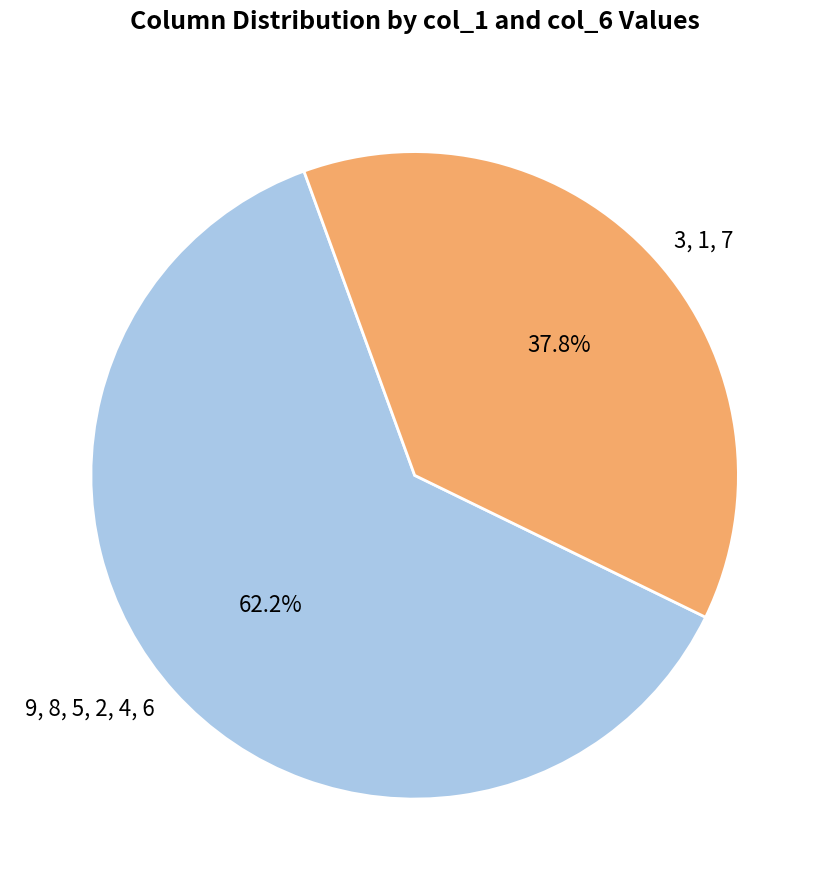

Does any single category account for the majority?

Yes